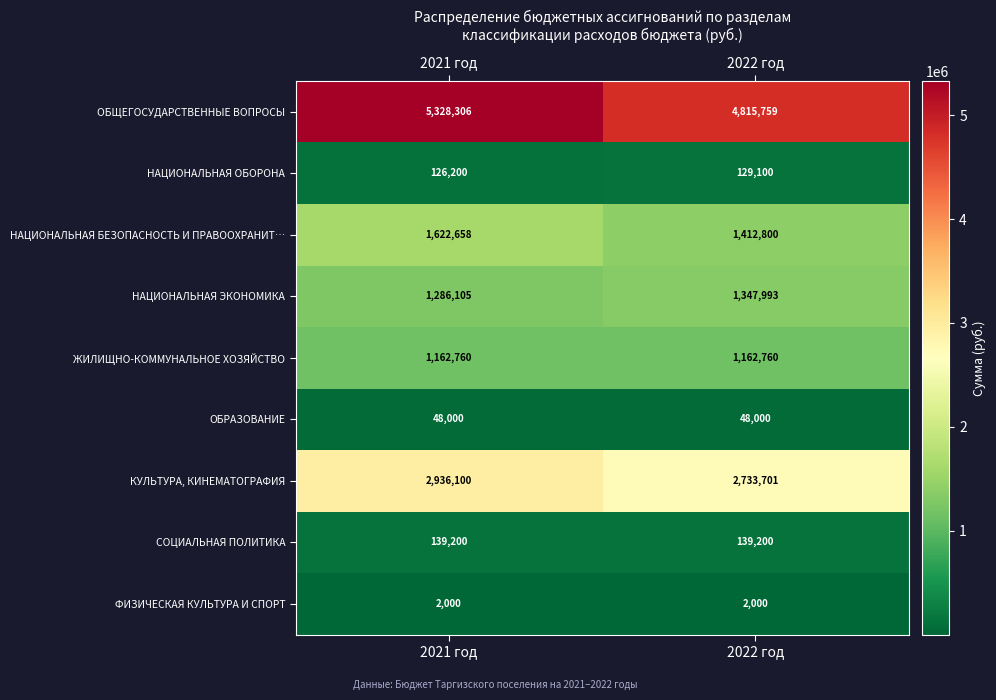

Read the НАЦИОНАЛЬНАЯ ОБОРОНА value at 2021 год, to the nearest 100.

126200